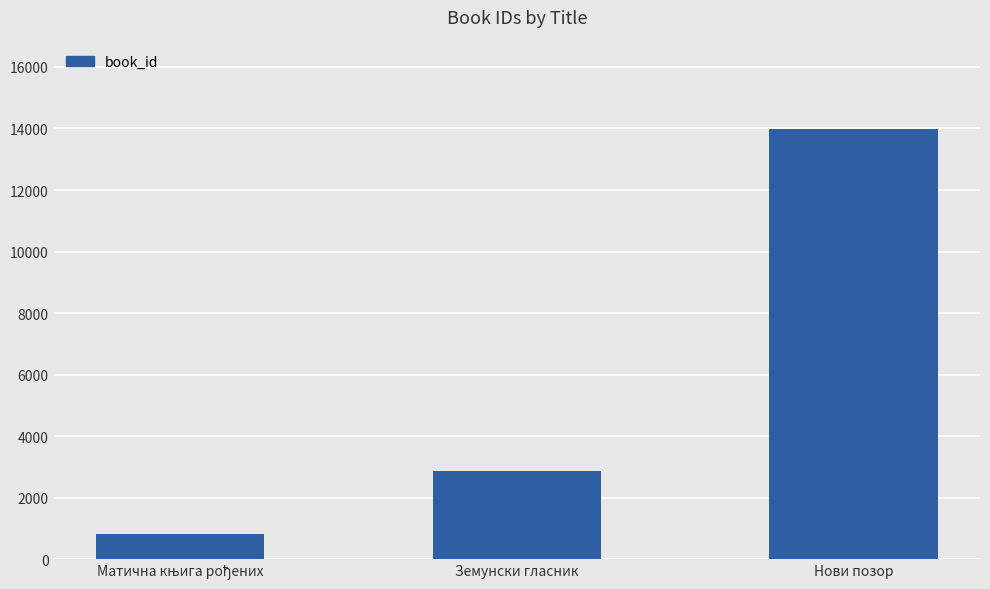

What is the minimum value shown in the chart?

832